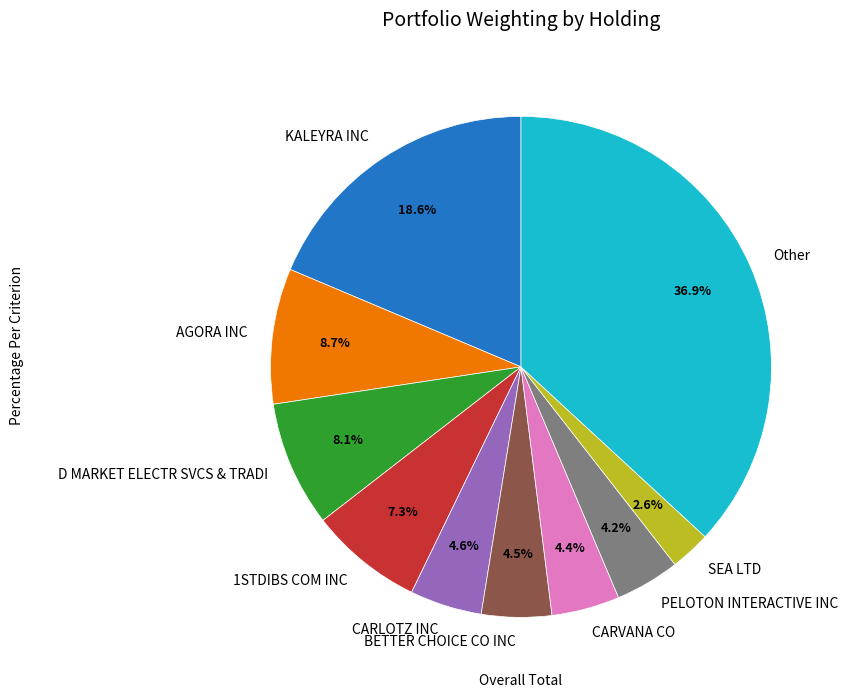

What percentage is the KALEYRA INC slice, to the nearest percent?

19%